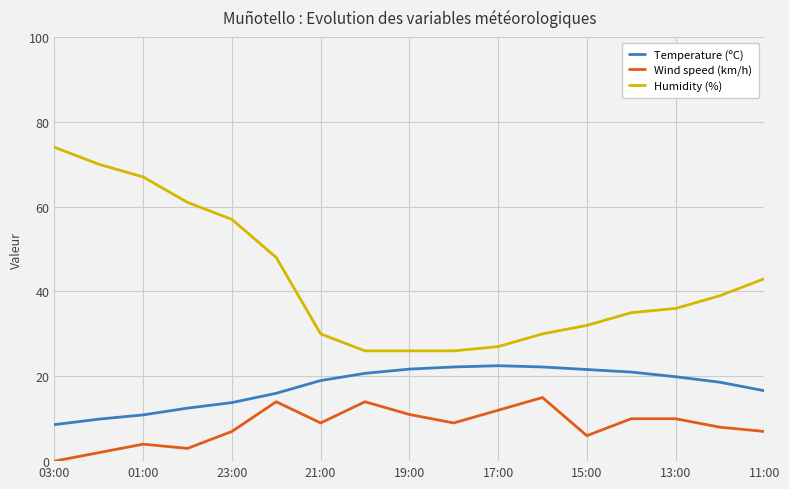

True or false: Wind speed (km/h) and Humidity (%) cross at least once.

False